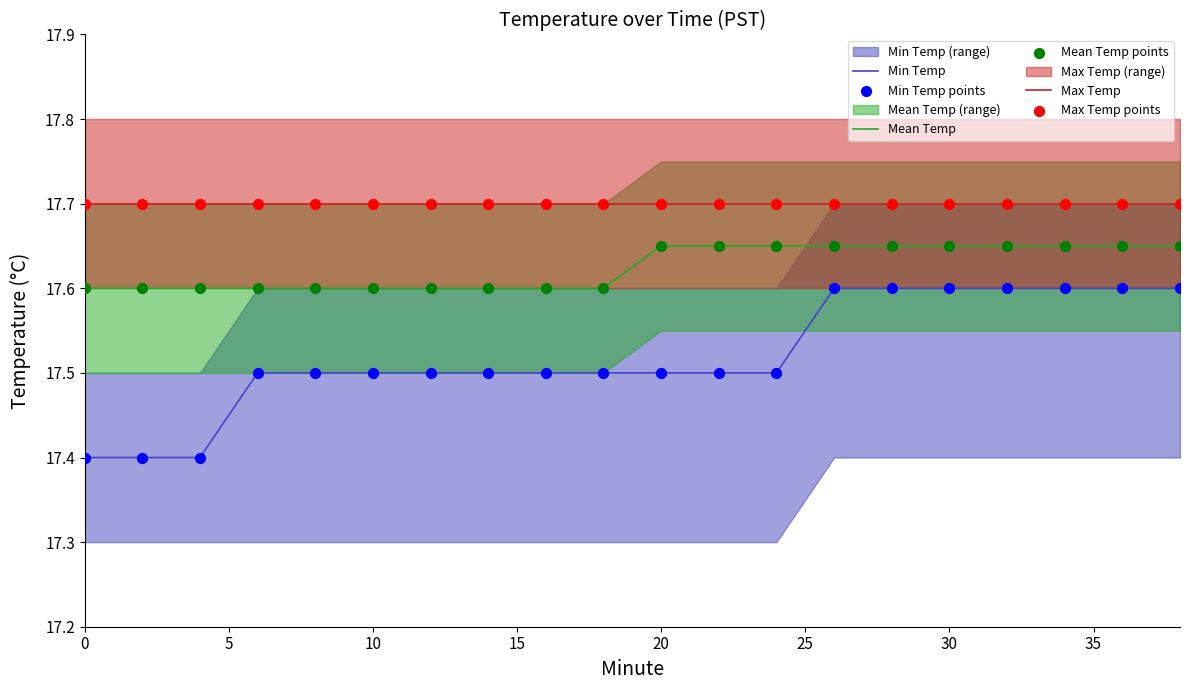

Which series reaches the maximum Y coordinate?

Max Temp